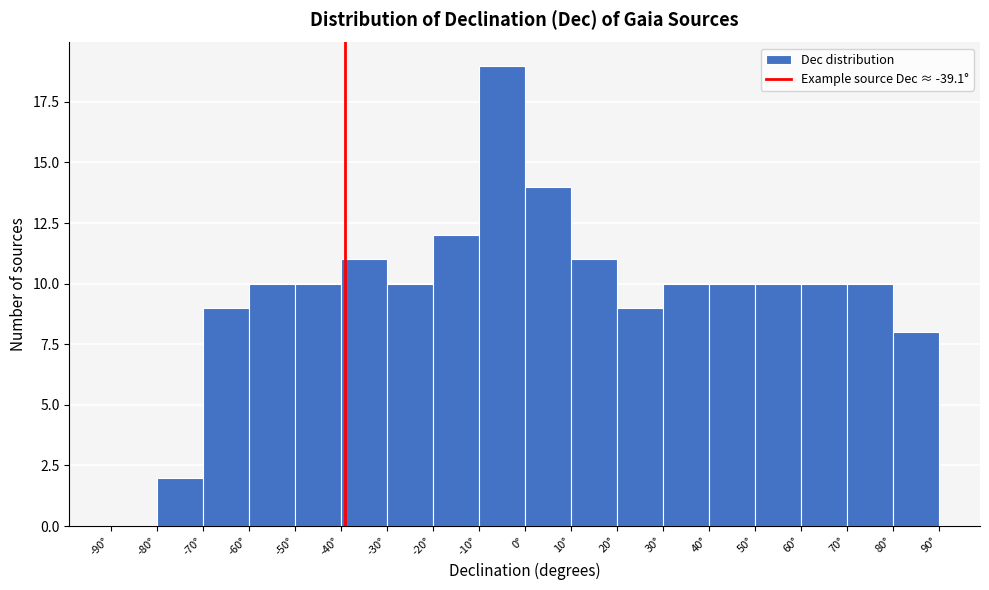

Reading left to right, list every bar in this chart as the range it spans on the x-axis followed by its height. The values are not printed on the chart, so give them approximately, as read against the axis.

-90 to -80: 0
-80 to -70: 2
-70 to -60: 9
-60 to -50: 10
-50 to -40: 10
-40 to -30: 11
-30 to -20: 10
-20 to -10: 12
-10 to 0: 19
0 to 10: 14
10 to 20: 11
20 to 30: 9
30 to 40: 10
40 to 50: 10
50 to 60: 10
60 to 70: 10
70 to 80: 10
80 to 90: 8